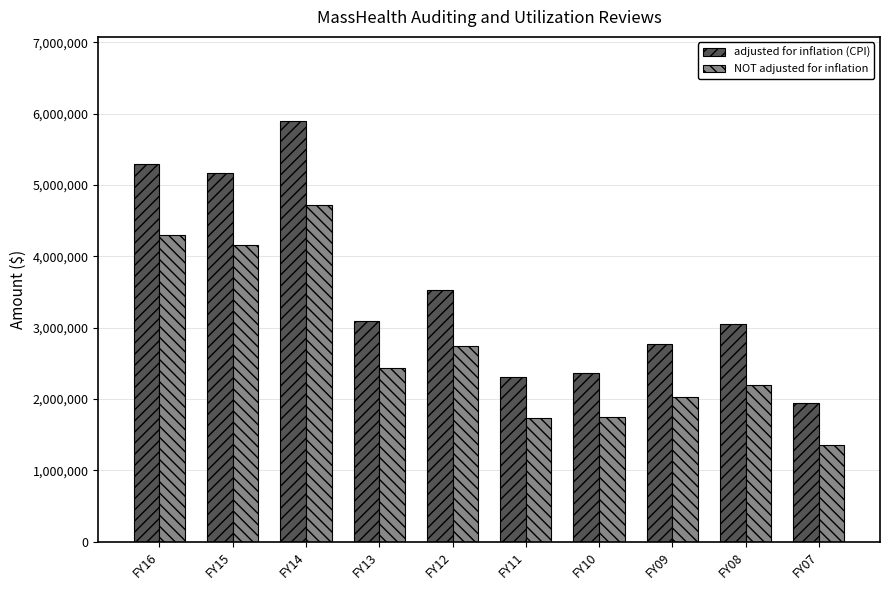

What value does the adjusted for inflation (CPI) series have at FY16, to the nearest 10?

5292060